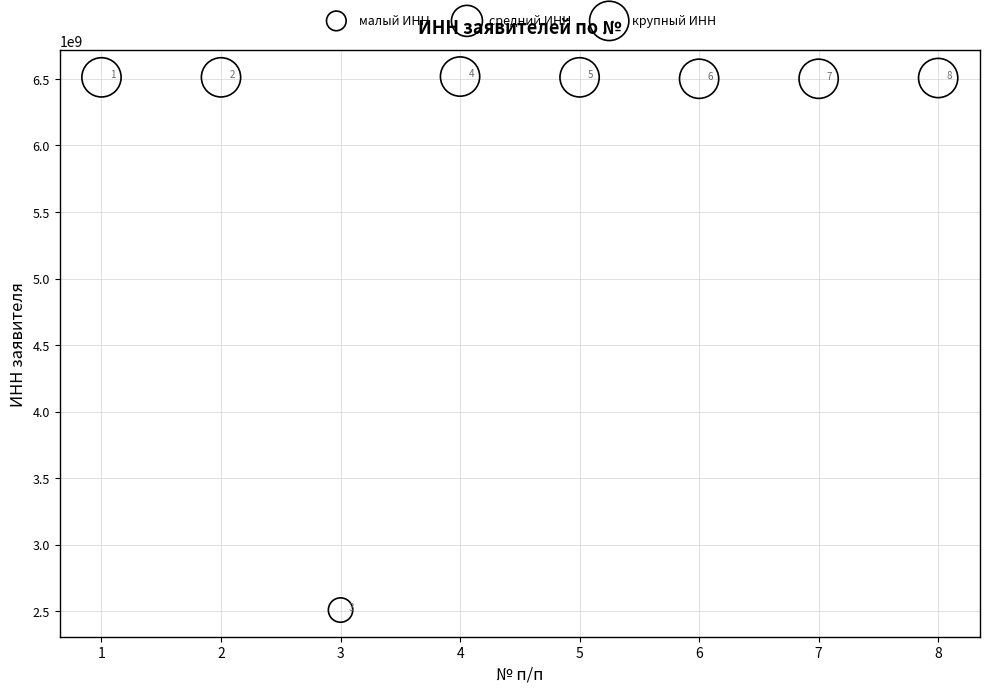

What Y value in the scatter plot is closest to 4513028496?

6501264076